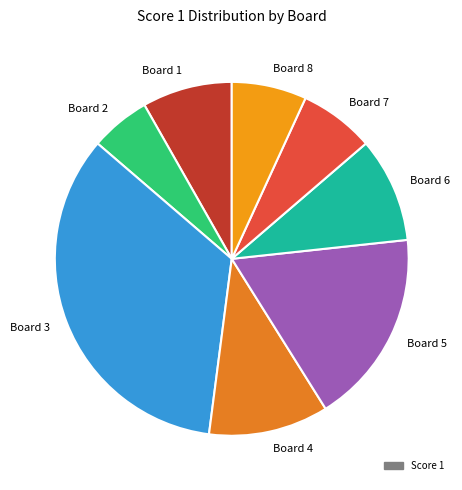

What is the smallest slice in the pie chart?

Board 2